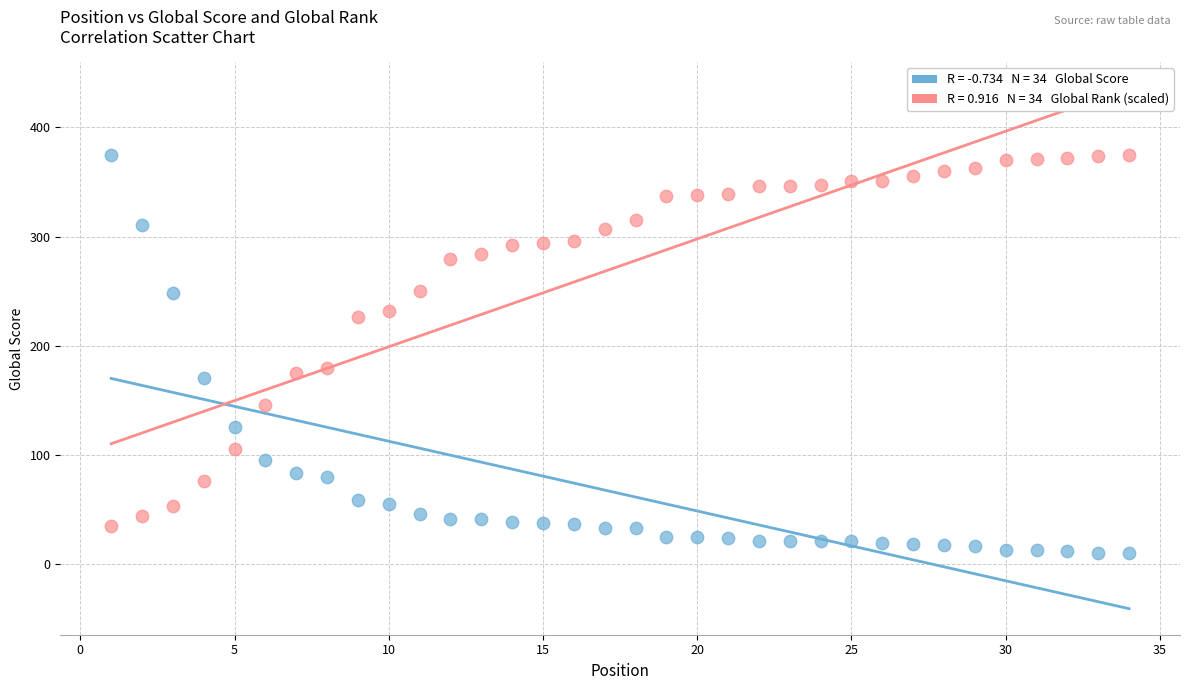

Across all data points, what is the range of X values (max minus min)?

33.0